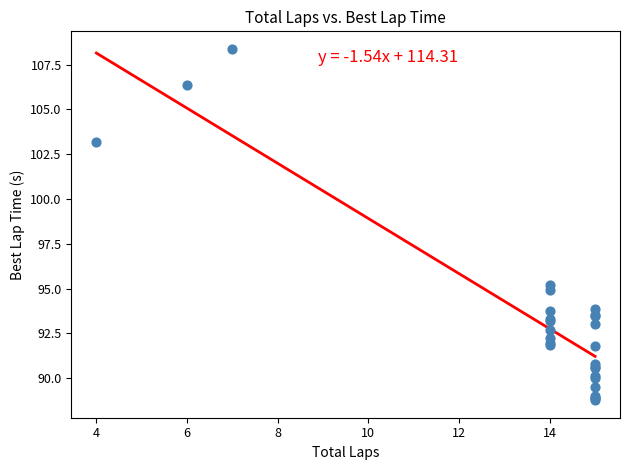

What Y value in the scatter plot is closest to 98?

95.2